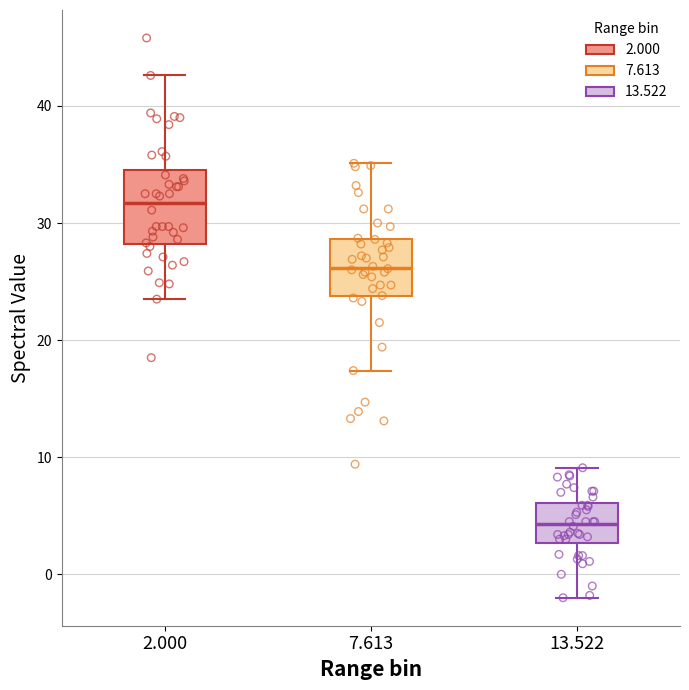

Which box has the highest median line?

2.000